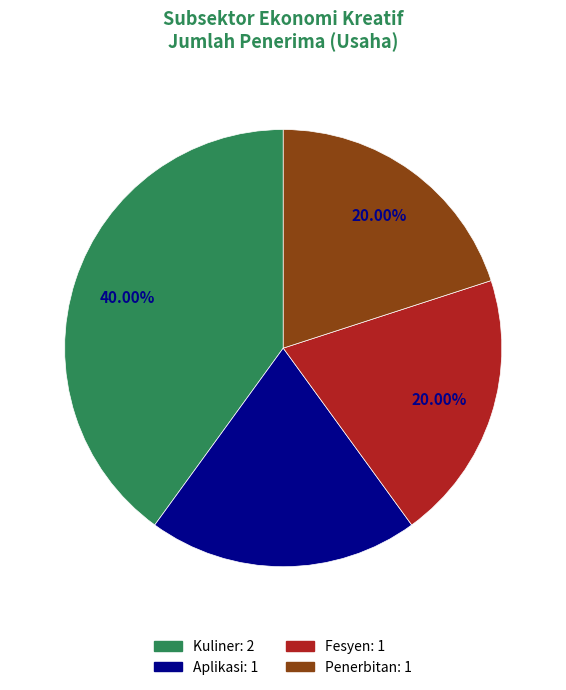

Is there a majority slice in this chart?

No